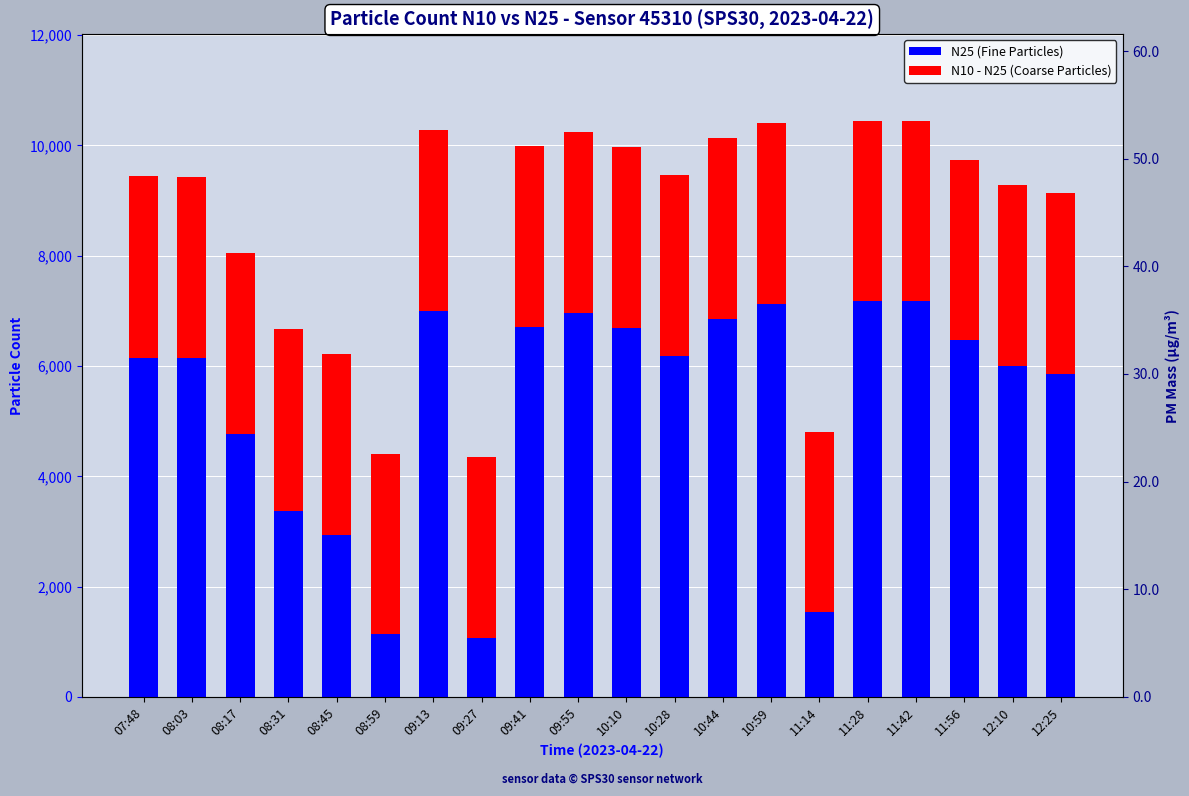

Which label corresponds to the smallest value in the chart?

09:27